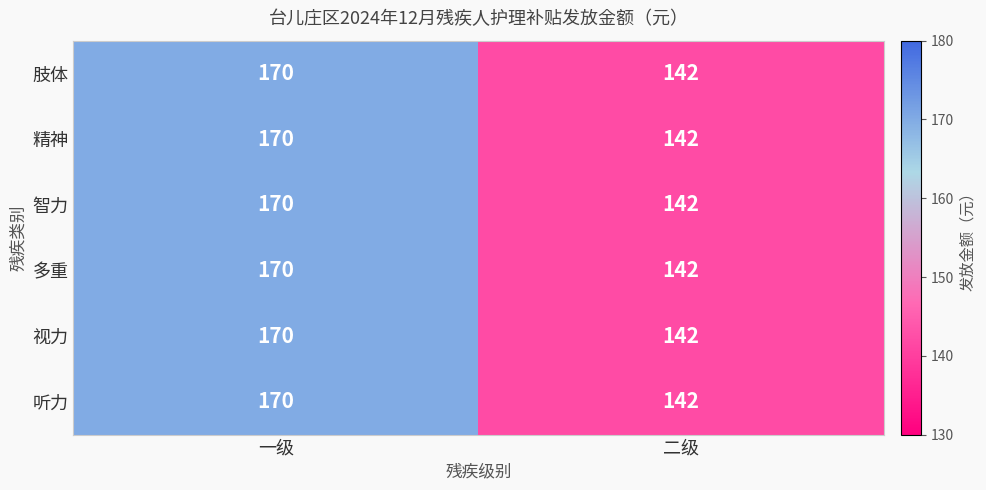

Rank the categories by 肢体 value from lowest to highest.

二级, 一级